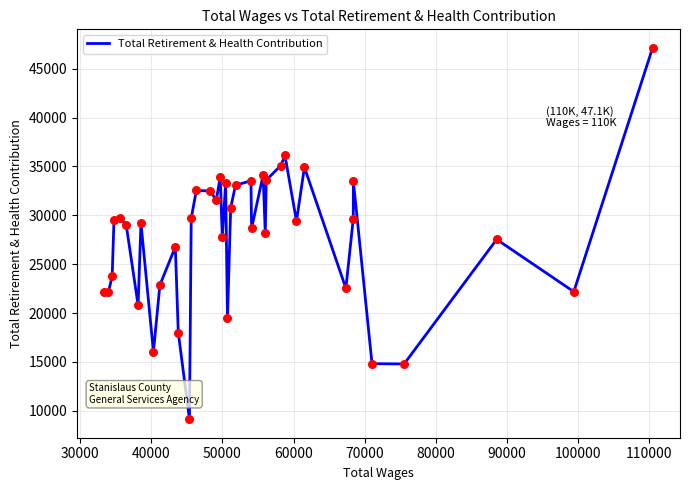

What is the greatest value displayed?

47123